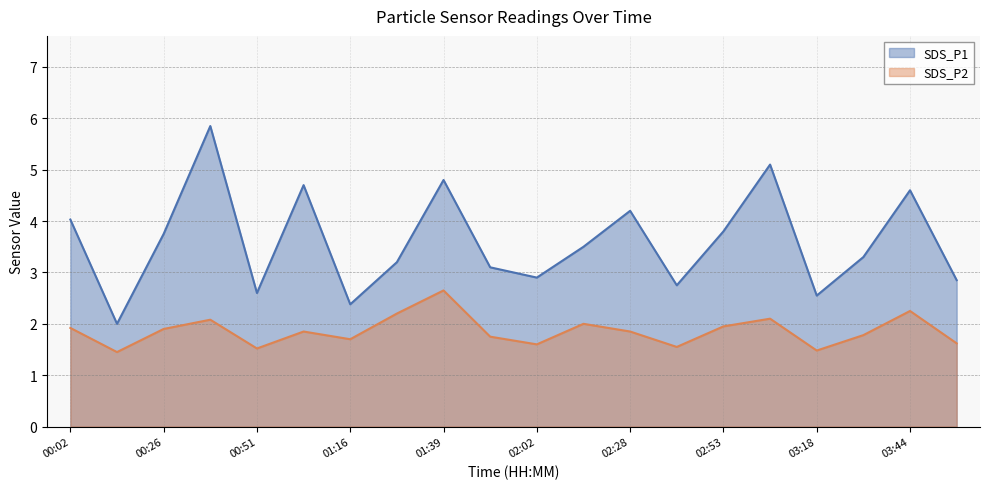

What is the label of the 15th point from the right?

01:03